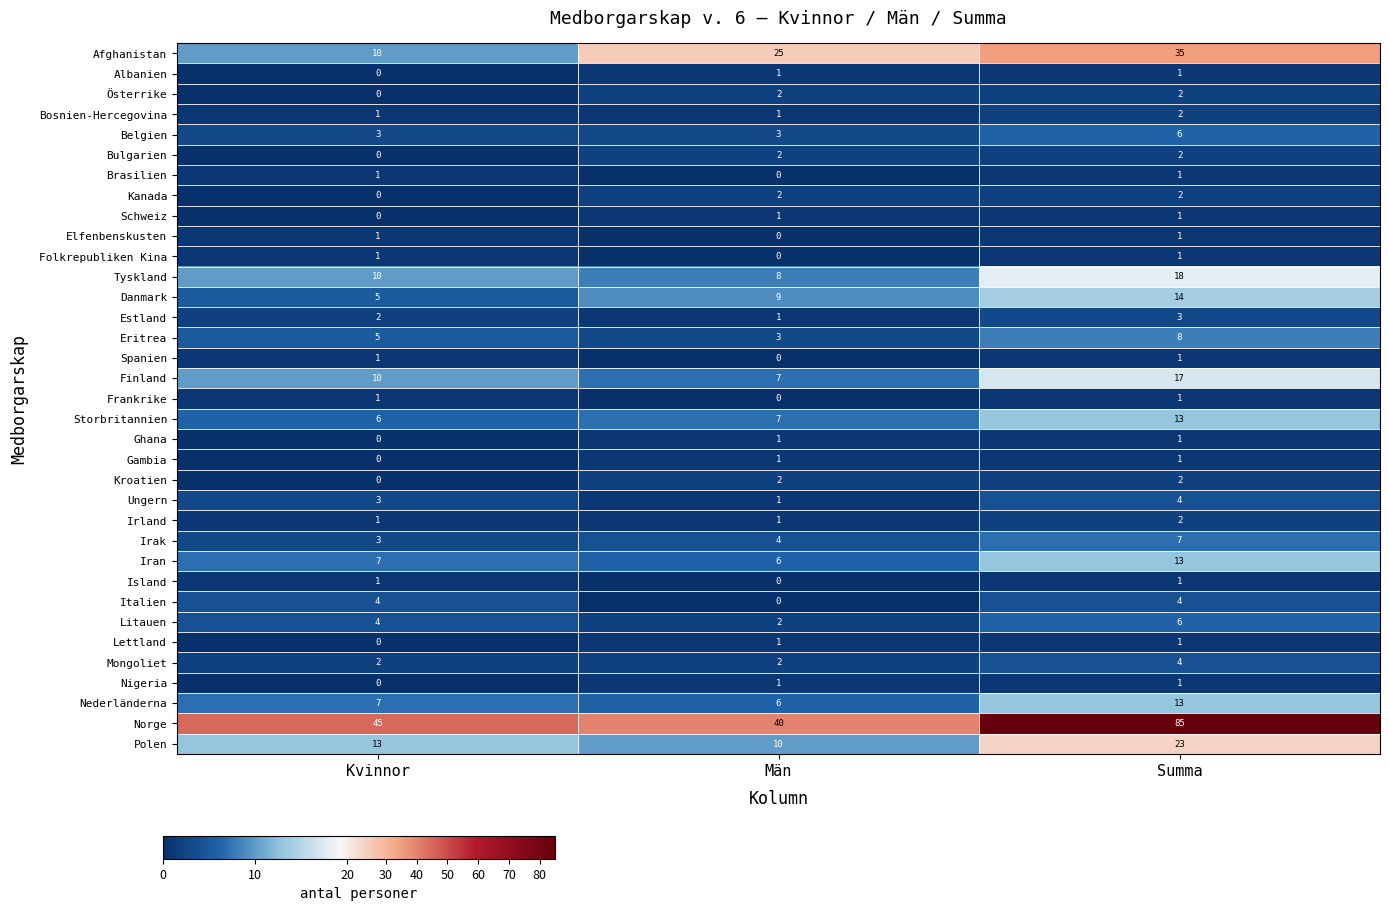

How many categories are shown in the chart?

3